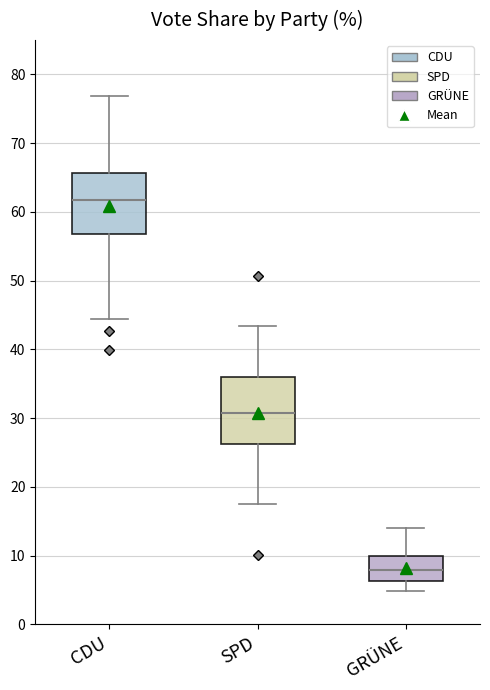

Reading left to right, transcribe this box plot: for each box, give where its median line is, the range the box spans, and where its two whiskers end, as read against the y-axis. The values are not printed on the chart, so give them approximately, as read against the axis.

CDU: median 62, box 57 to 66, whiskers 44 to 77
SPD: median 31, box 26 to 36, whiskers 17 to 43
GRÜNE: median 8, box 6 to 10, whiskers 5 to 14